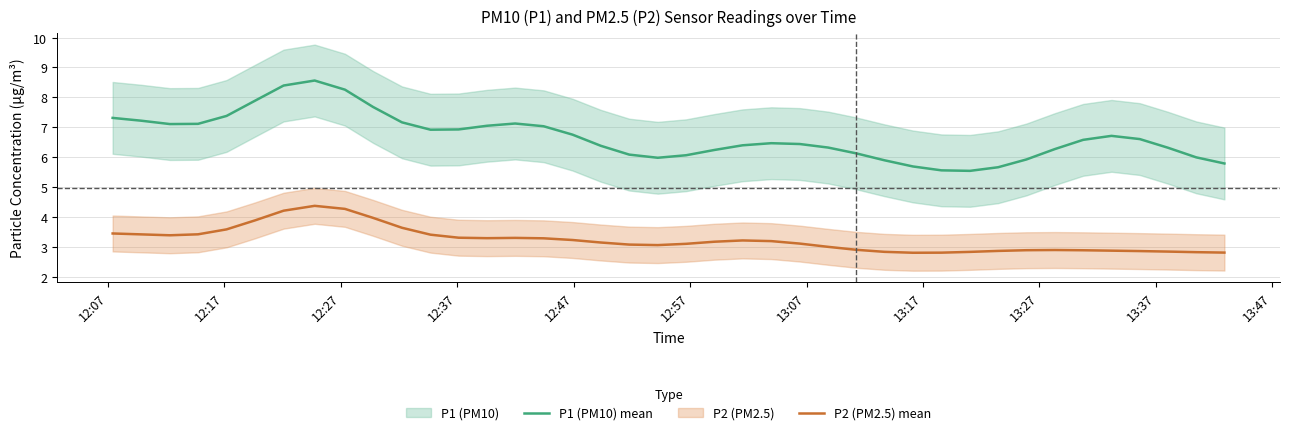

What is the minimum value for P1 (PM10) mean?

5.5